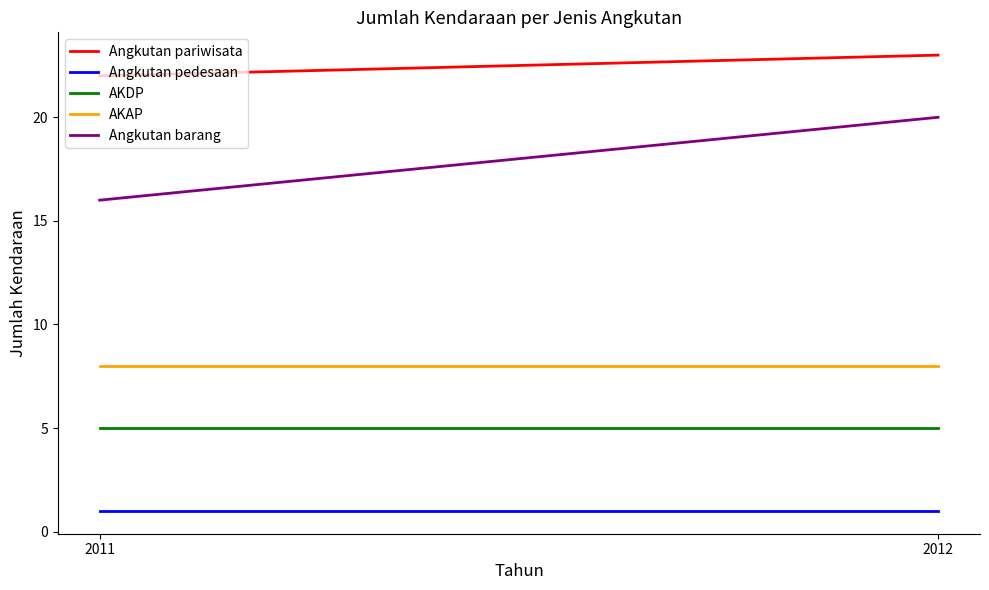

What is the average value of the AKDP series?

5